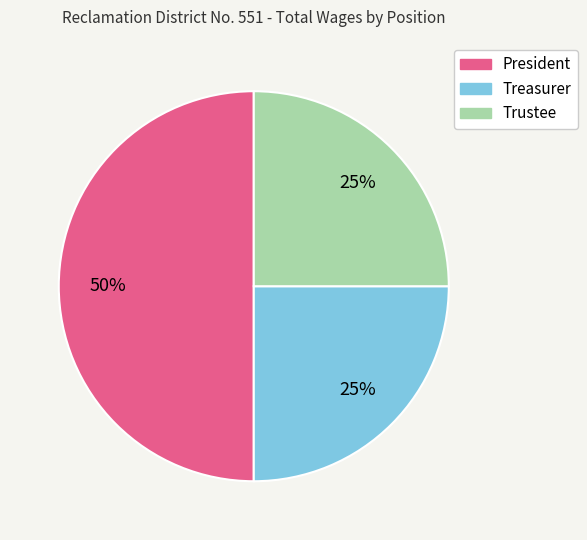

Is Trustee the majority of the pie?

No